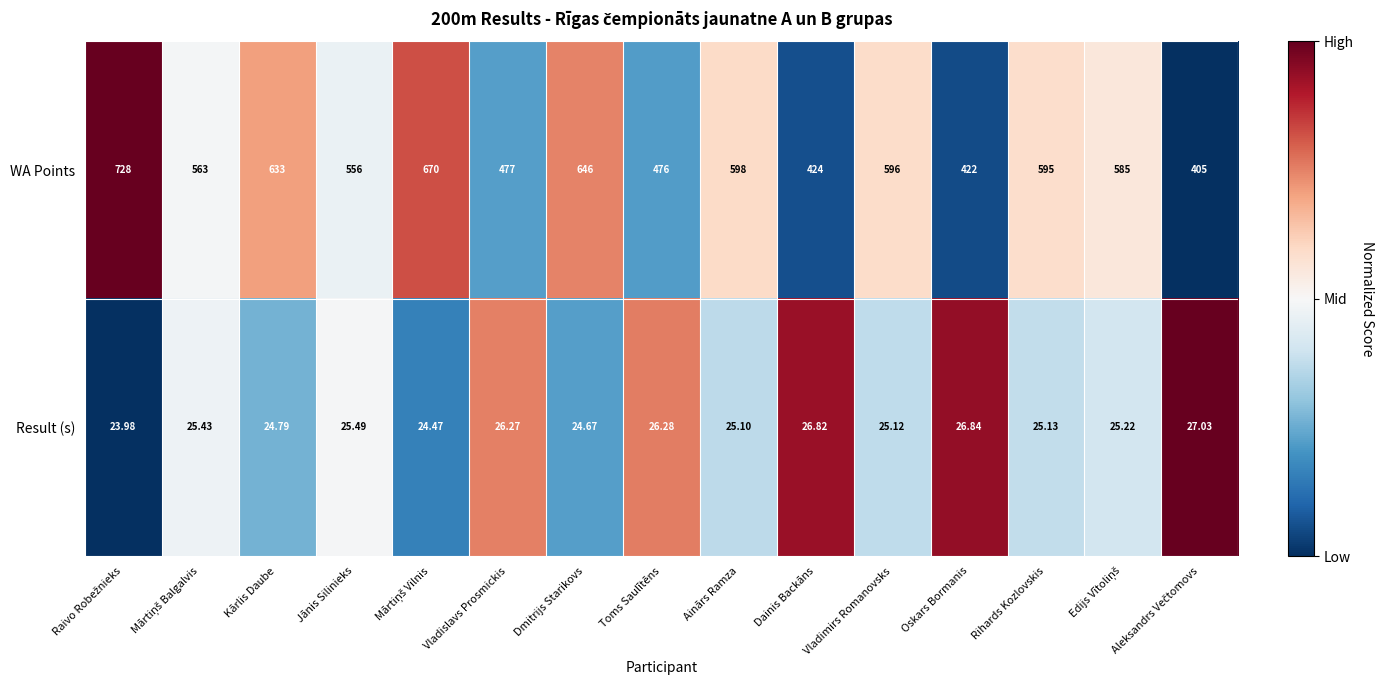

Rank the series by their maximum value, from highest to lowest.

WA Points, Result (s)